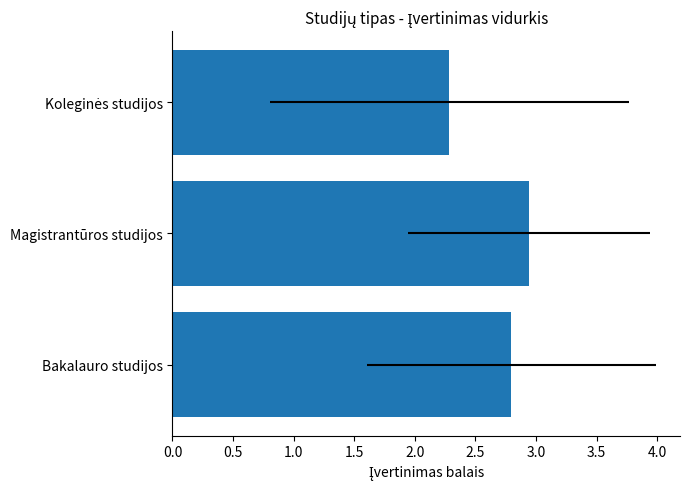

Is it true that the value at Bakalauro studijos is 3.8?

False